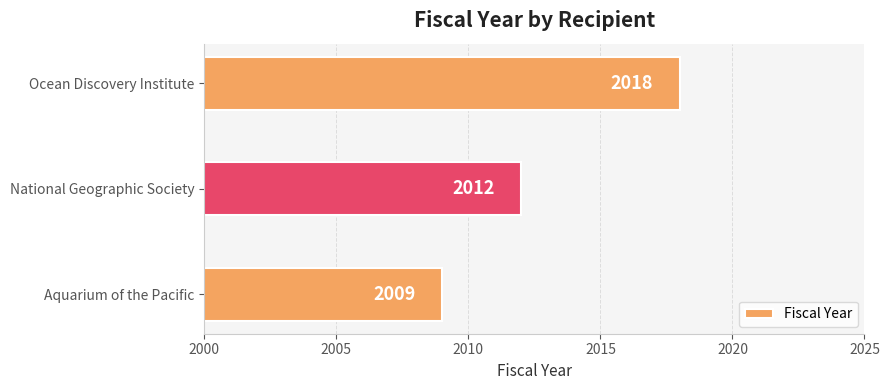

How many values are below 2012?

1